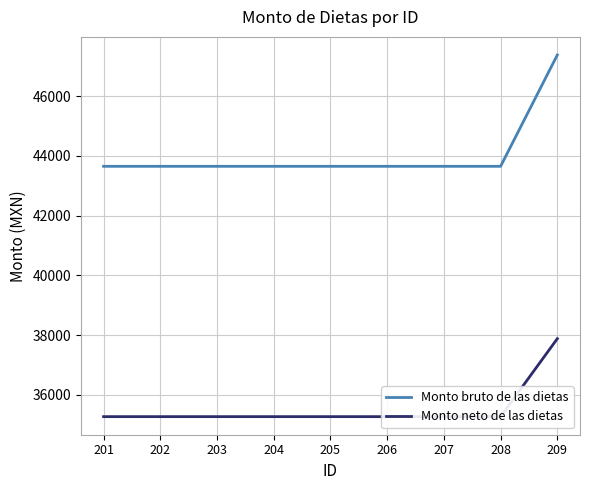

What is the difference between the maximum and minimum values in the Monto bruto de las dietas series?

3726